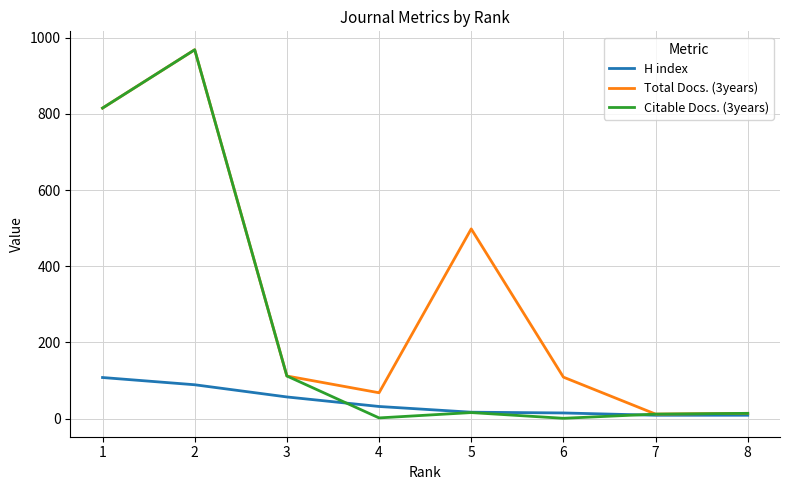

Which series has the widest spread of values?

Citable Docs. (3years)